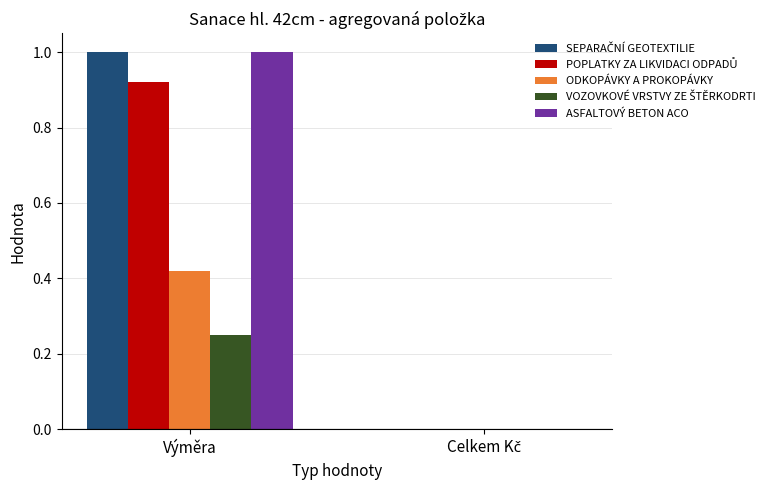

At which category is the sum across all series the highest?

Výměra